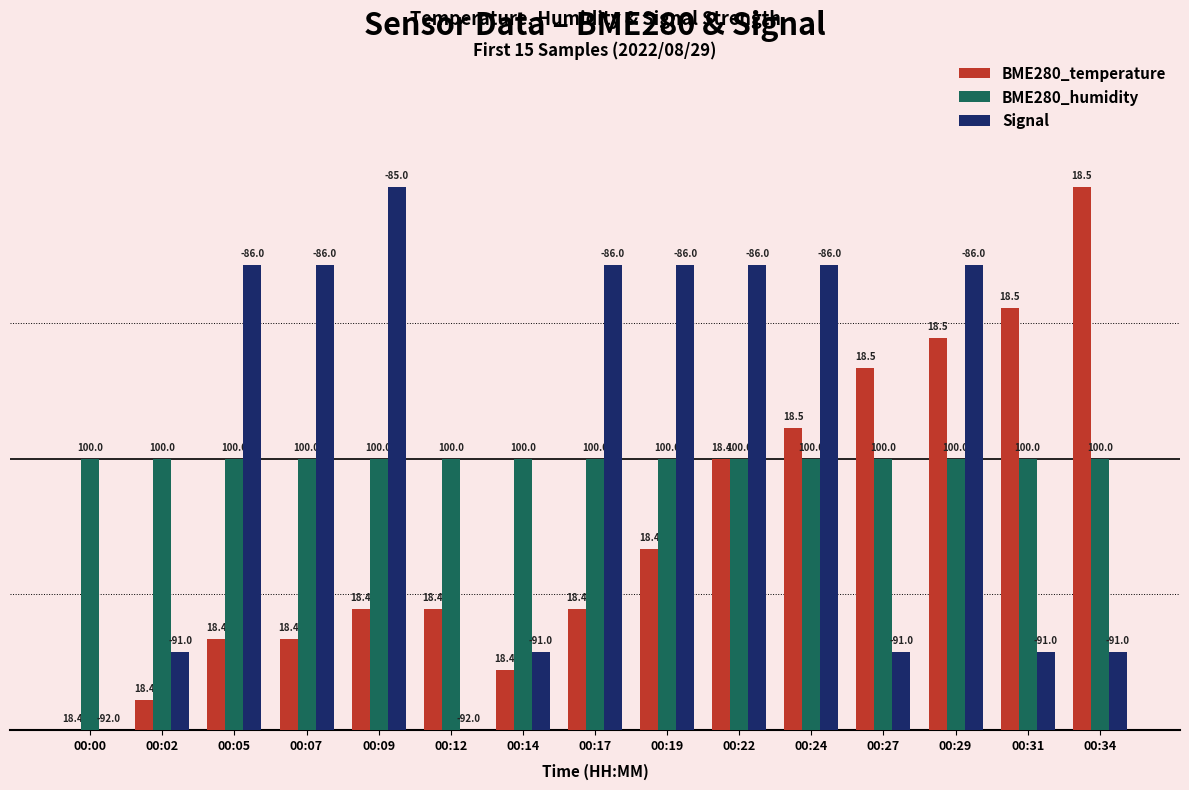

What is the difference between the maximum and second lowest values in the BME280_temperature series?

94.4